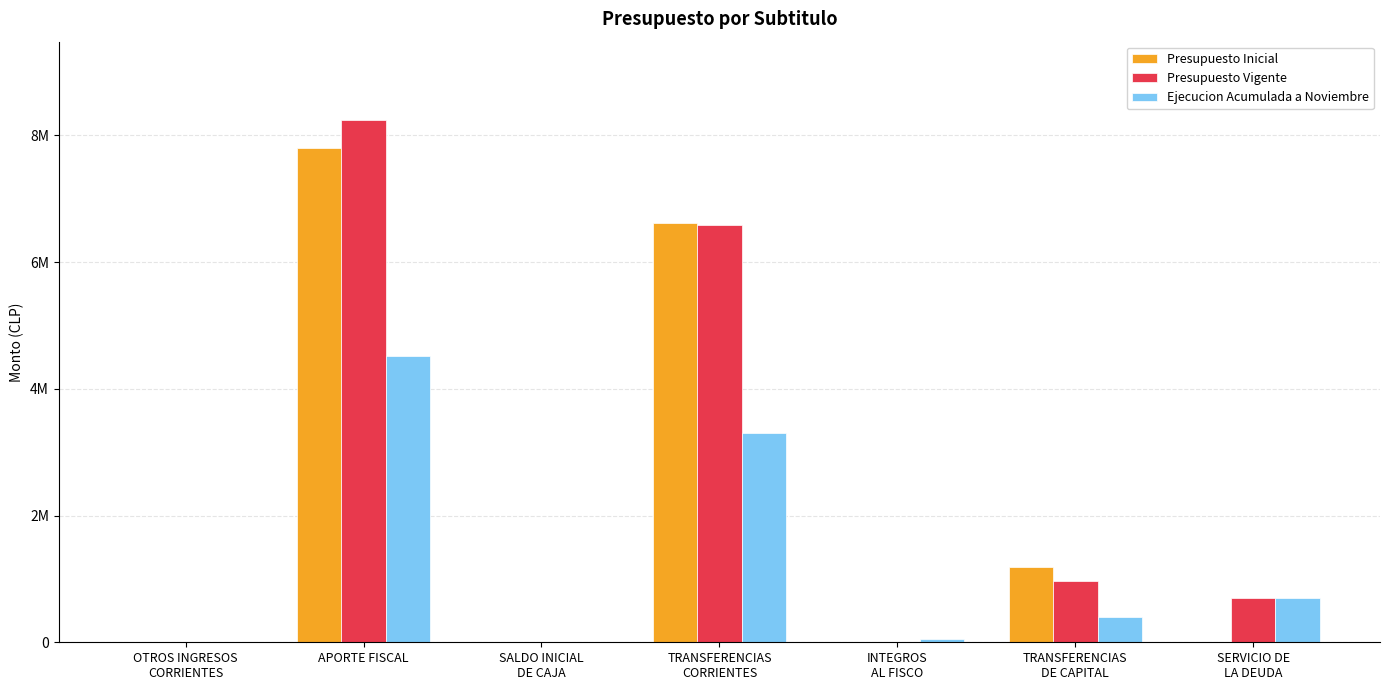

Are the bars grouped side by side (vs. stacked)?

Yes